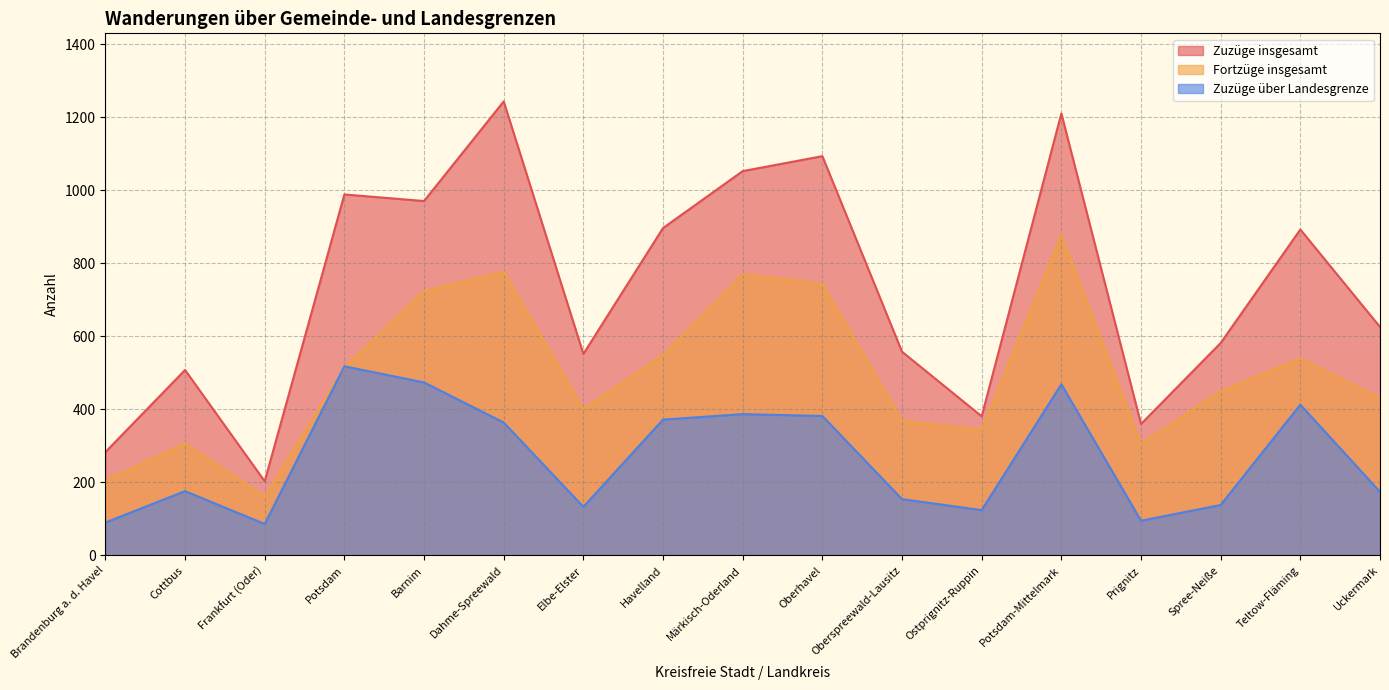

What position from the right is Märkisch-Oderland?

9